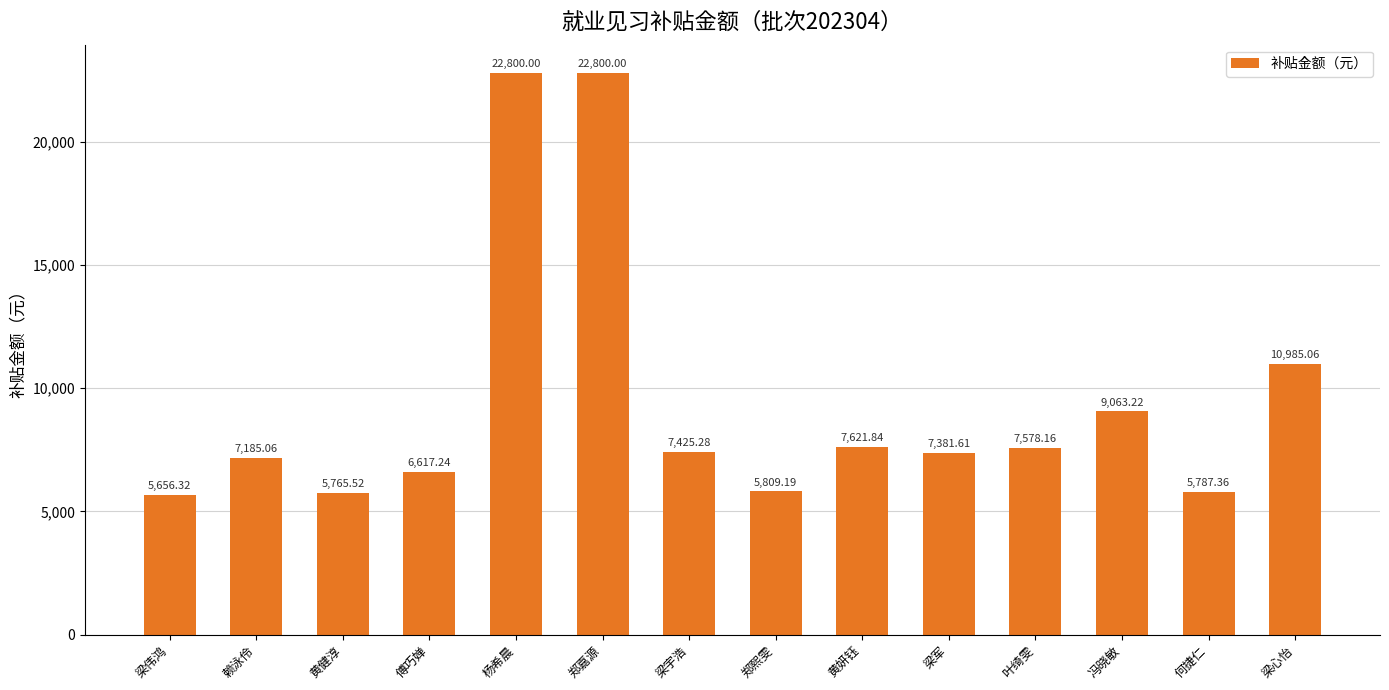

At which label does the data first exceed 7425?

杨希晨